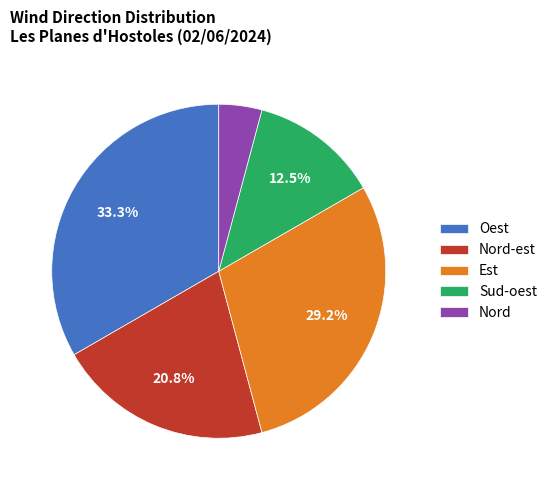

To the nearest percent, what is the average slice percentage?

20%